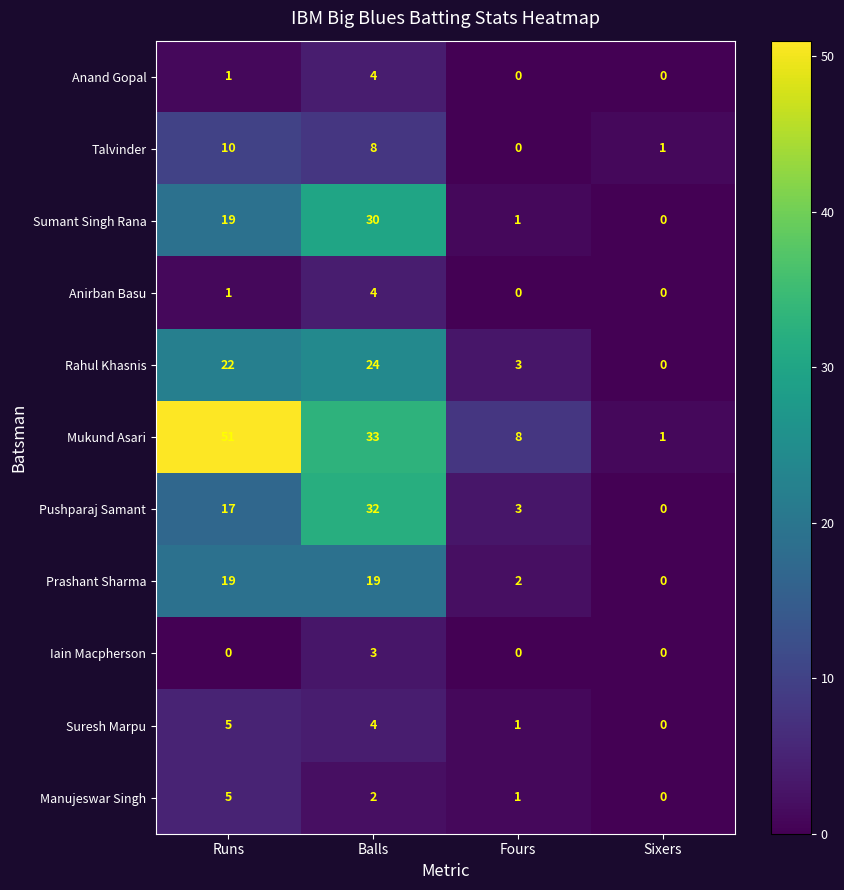

The Pushparaj Samant series shows 15 at Sixers. True or false?

False